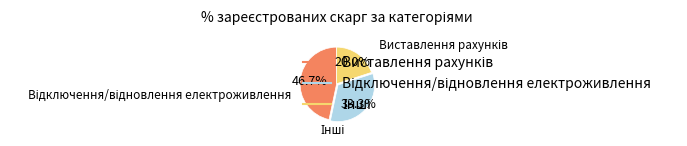

Is there a majority slice in this chart?

No